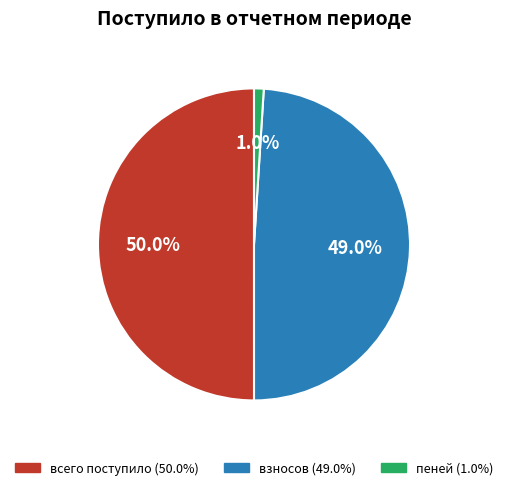

Is the sum of всего поступило and взносов greater than half?

Yes